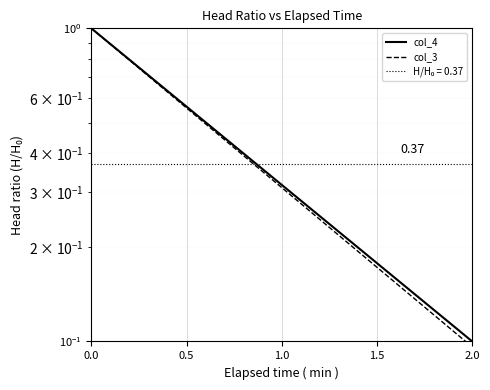

True or false: col_4 has more than 1 interior local peaks.

False